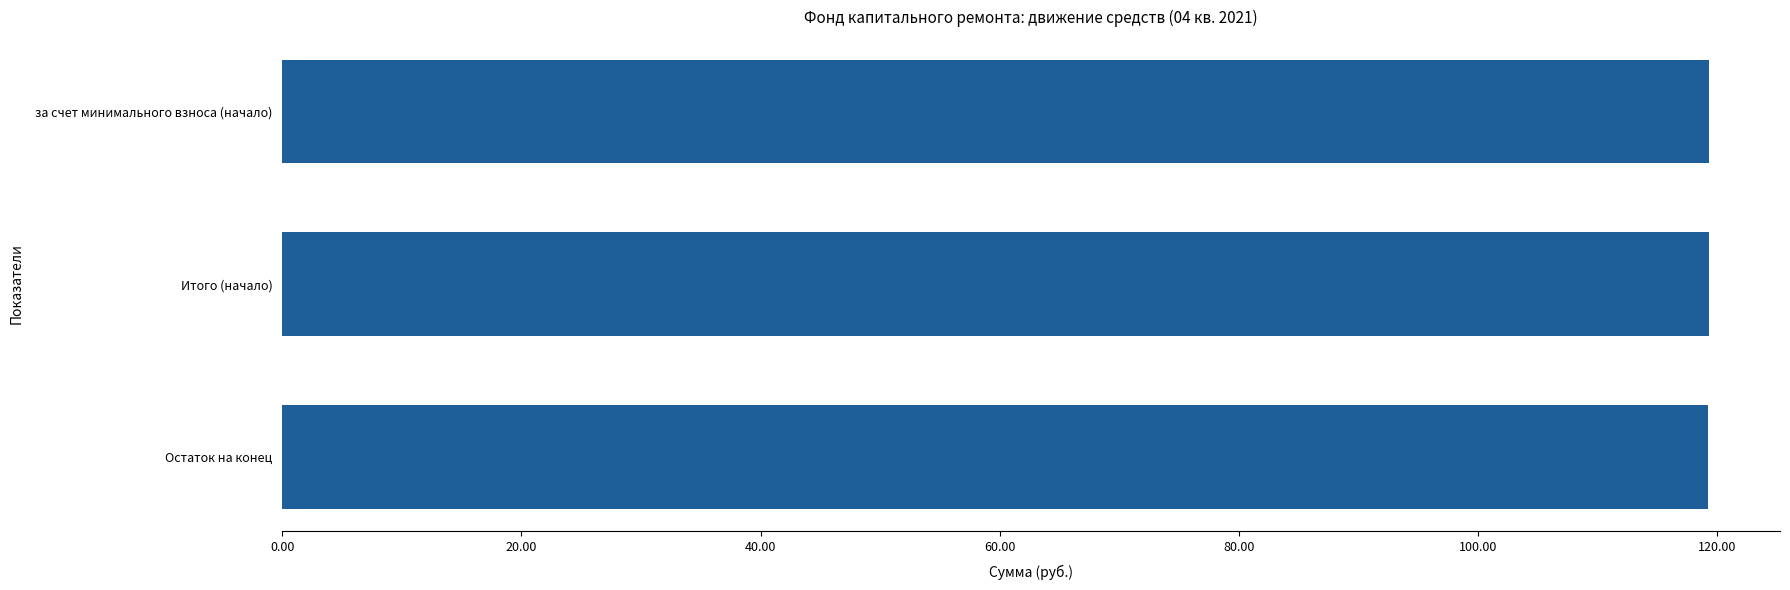

Read the value at Итого (начало).

119.3